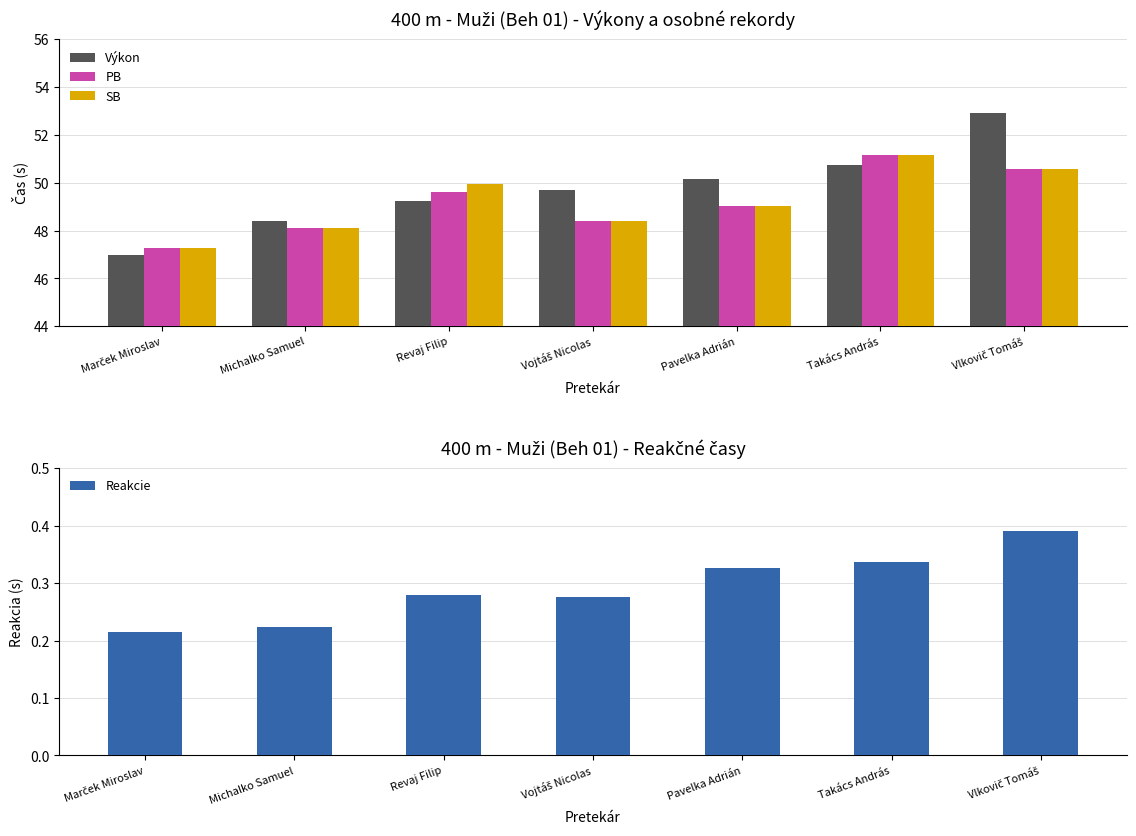

How many bars are there in total?

28